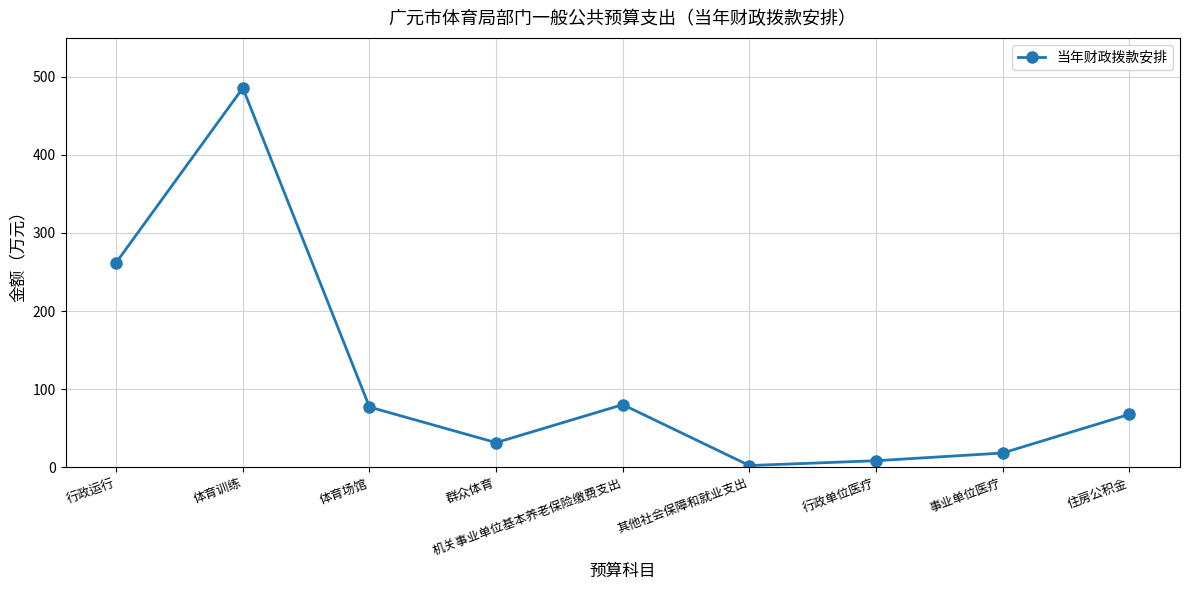

What is the approximate value at 体育训练?

485.8